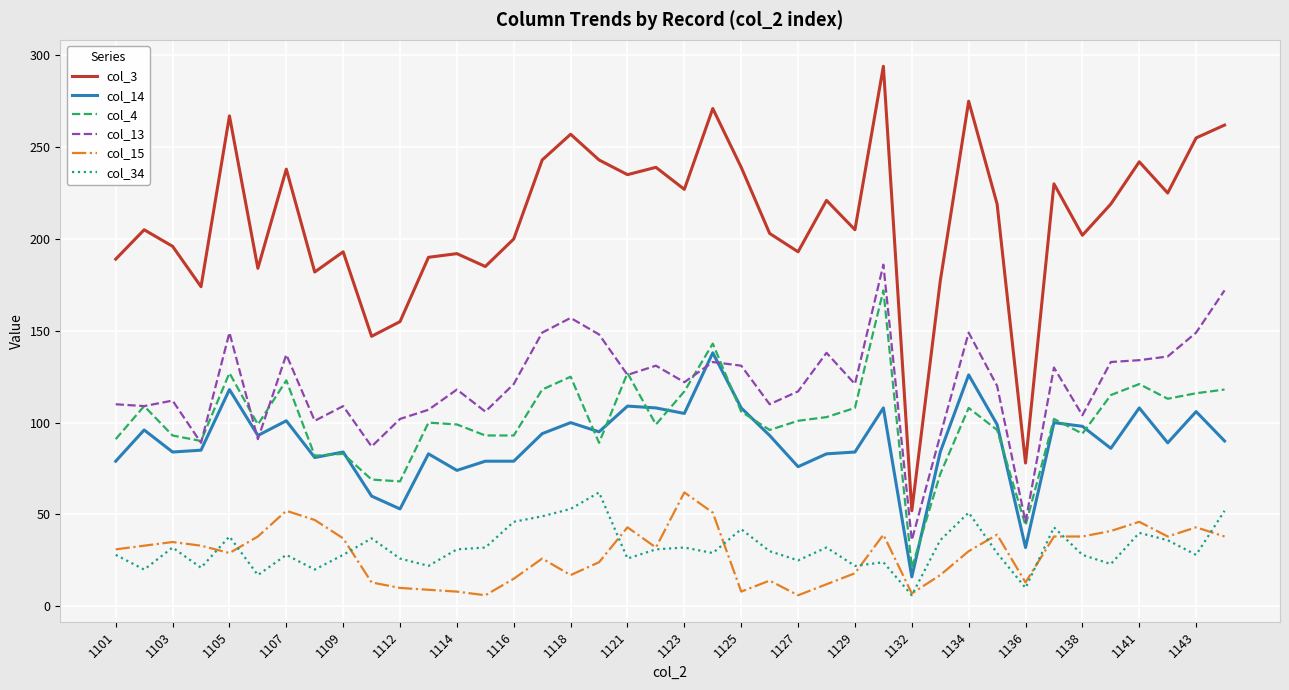

In col_34, how many points are lower than both neighbors (excluding endpoints)?

13